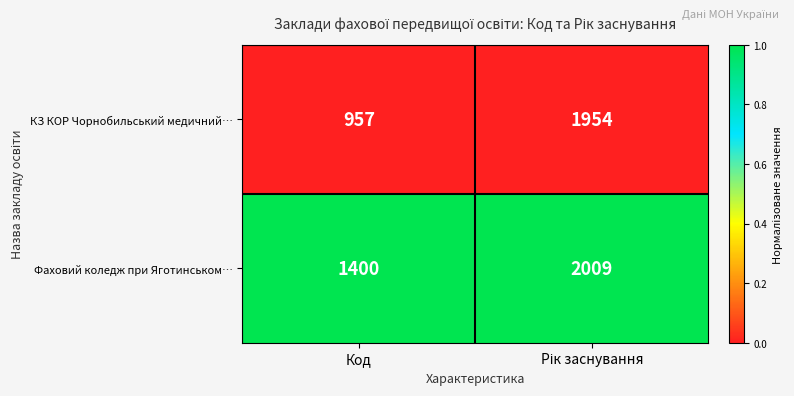

What is the maximum value shown in the chart?

2009